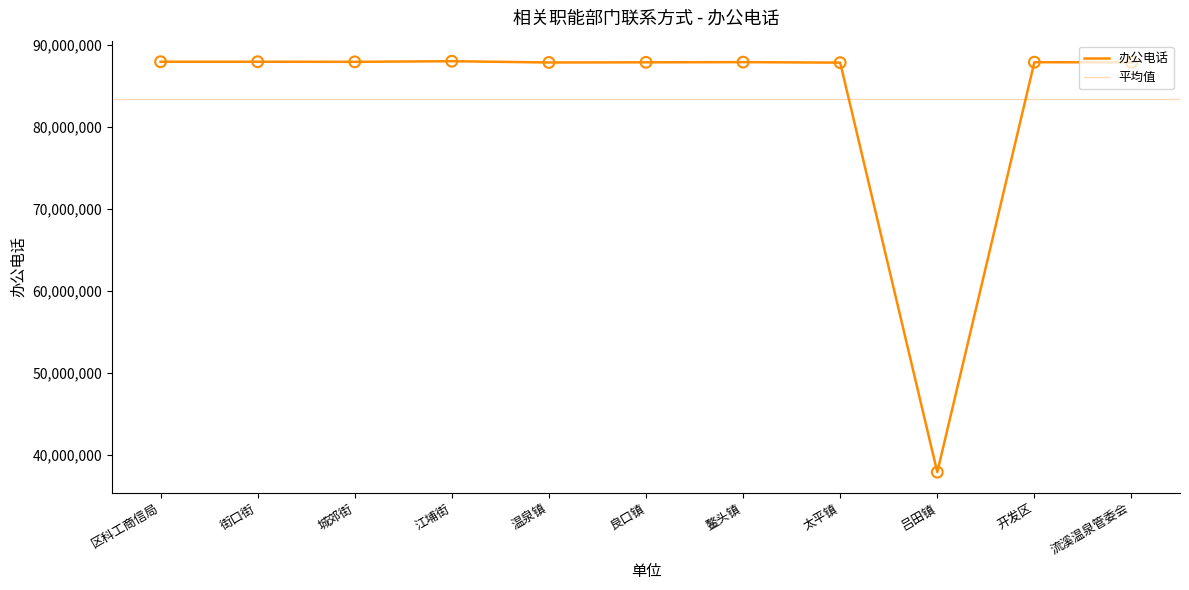

What is the change in value from 区科工商信局 to 良口镇?

-71005